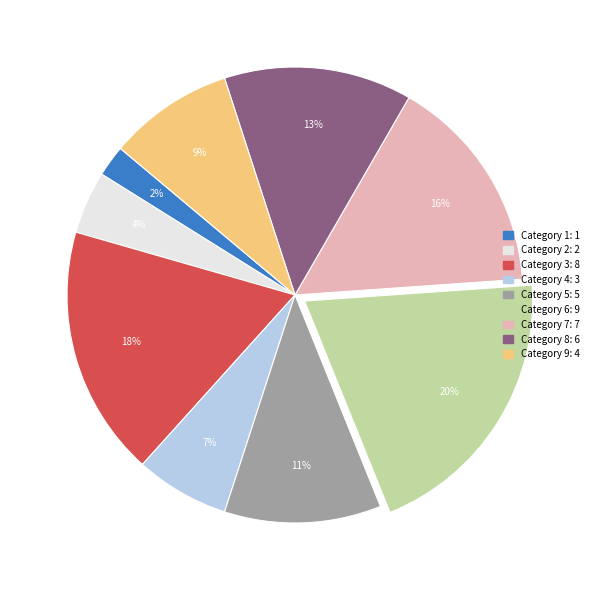

Does any single category account for the majority?

No